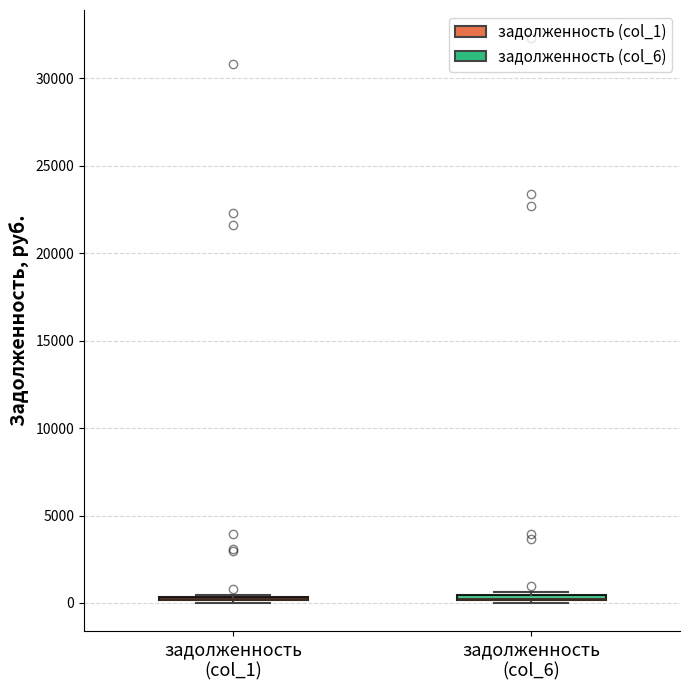

Where is the lower edge of the box for задолженность (col_6) on the y-axis? The values are not printed on the chart, so give them approximately, as read against the axis.

0